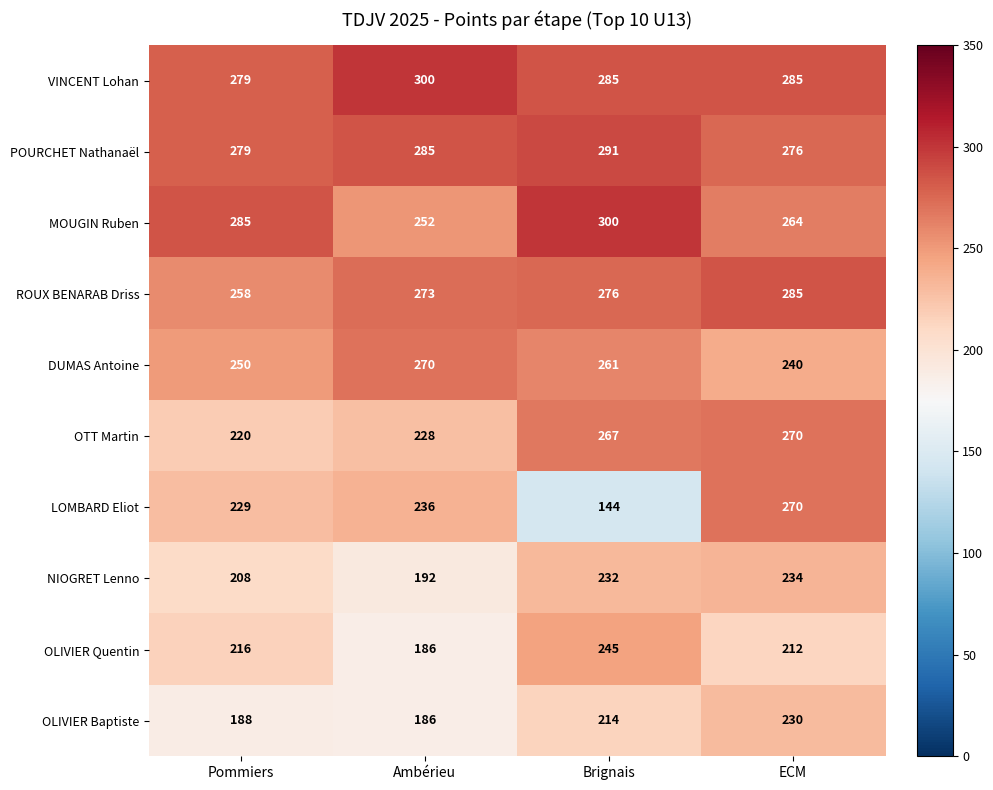

The LOMBARD Eliot series shows 145 at Pommiers. True or false?

False